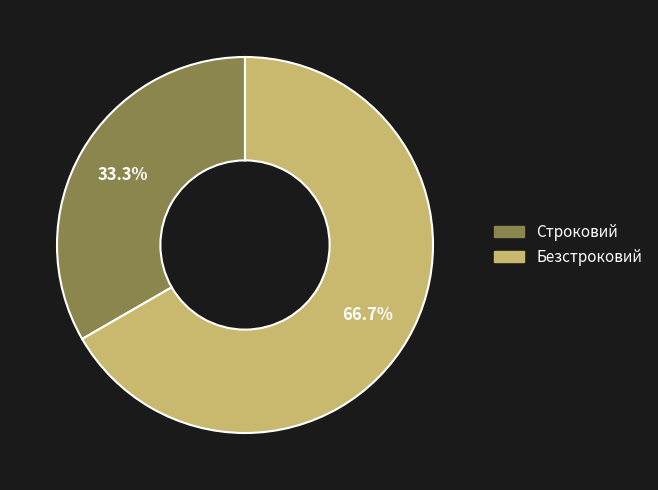

How many segments does this pie chart have?

2